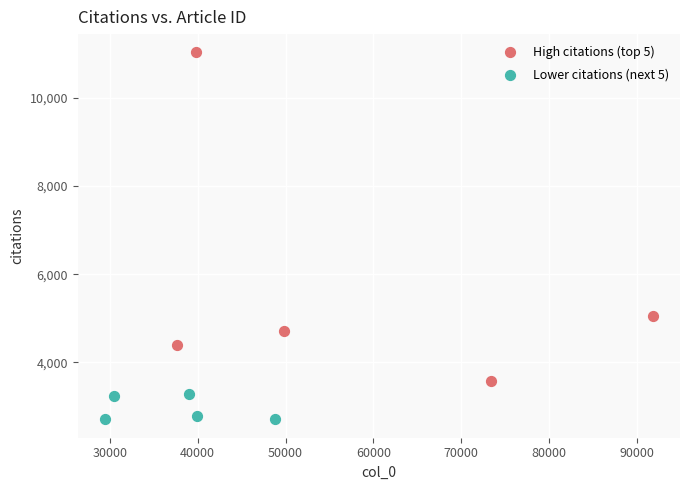

Which series reaches the minimum Y coordinate?

Lower citations (next 5)